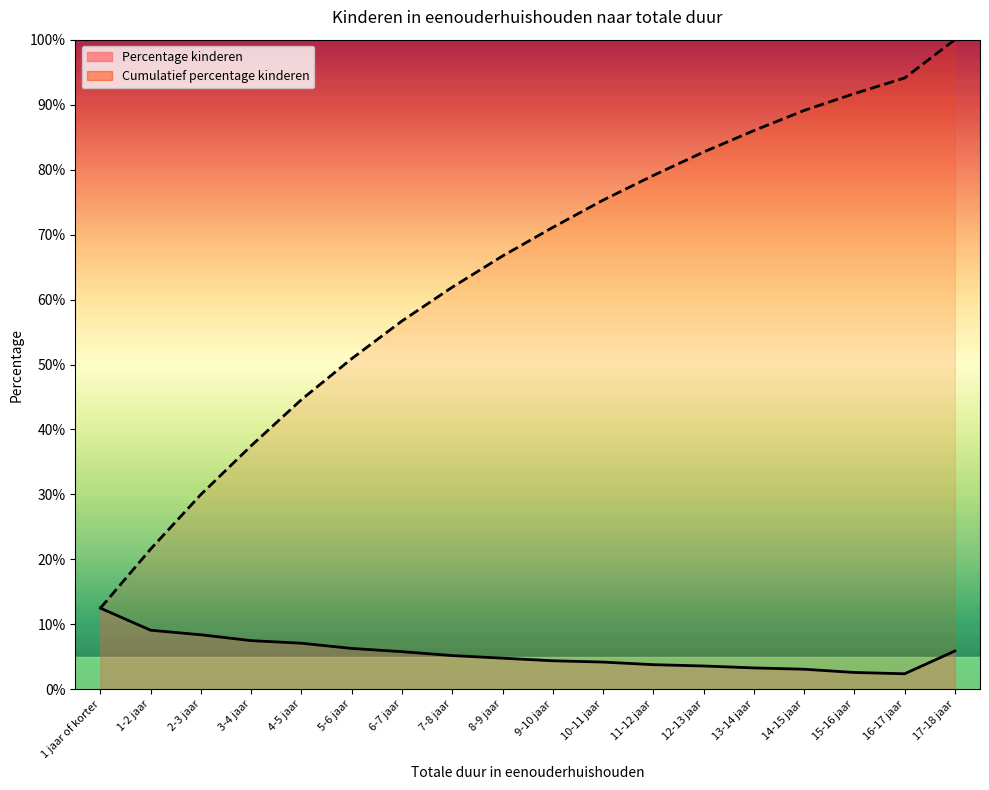

What are all the series names shown in the legend?

Percentage kinderen, Cumulatief percentage kinderen